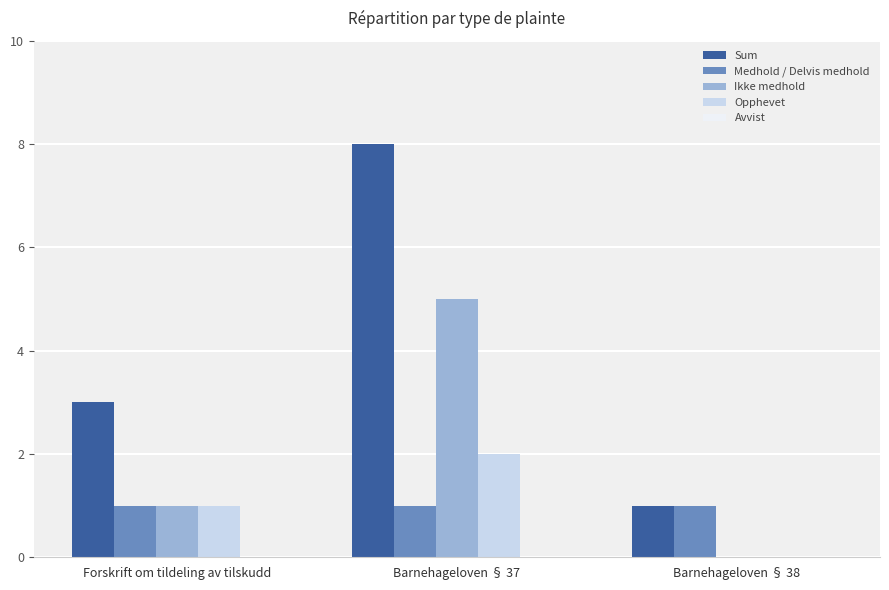

Which series has the largest total across all categories?

Sum